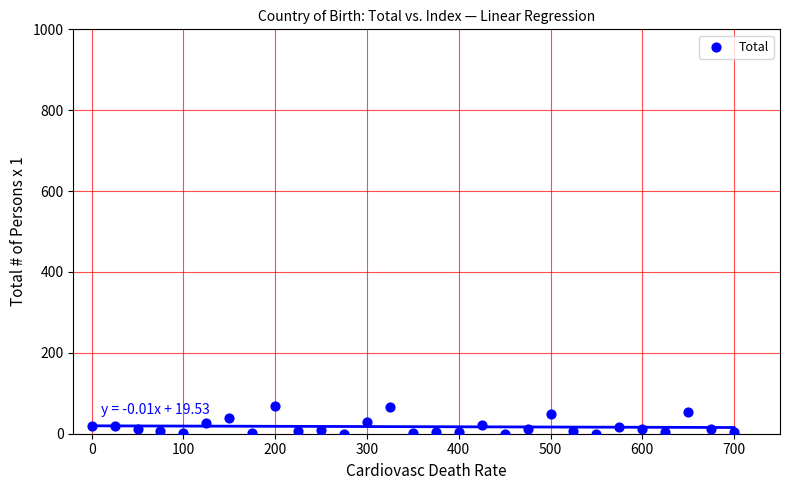

What is the range of Y values (max minus min)?

69